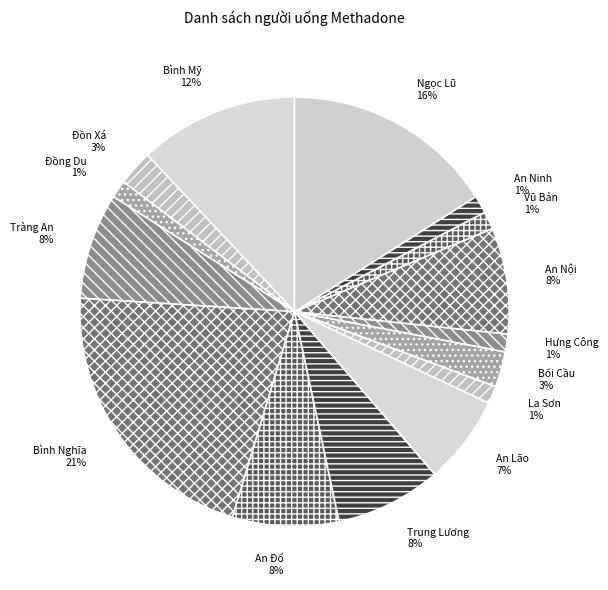

Is it true that An Đổ is 19% of the pie?

False